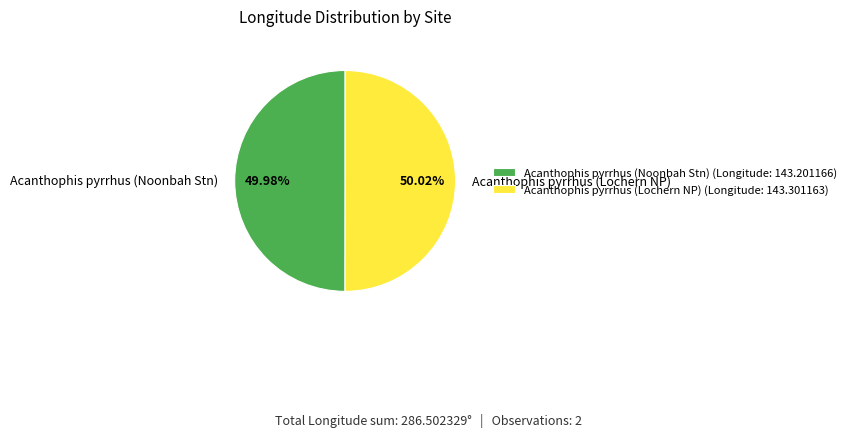

To the nearest percent, what percentage of the pie is Acanthophis pyrrhus (Noonbah Stn)?

50%